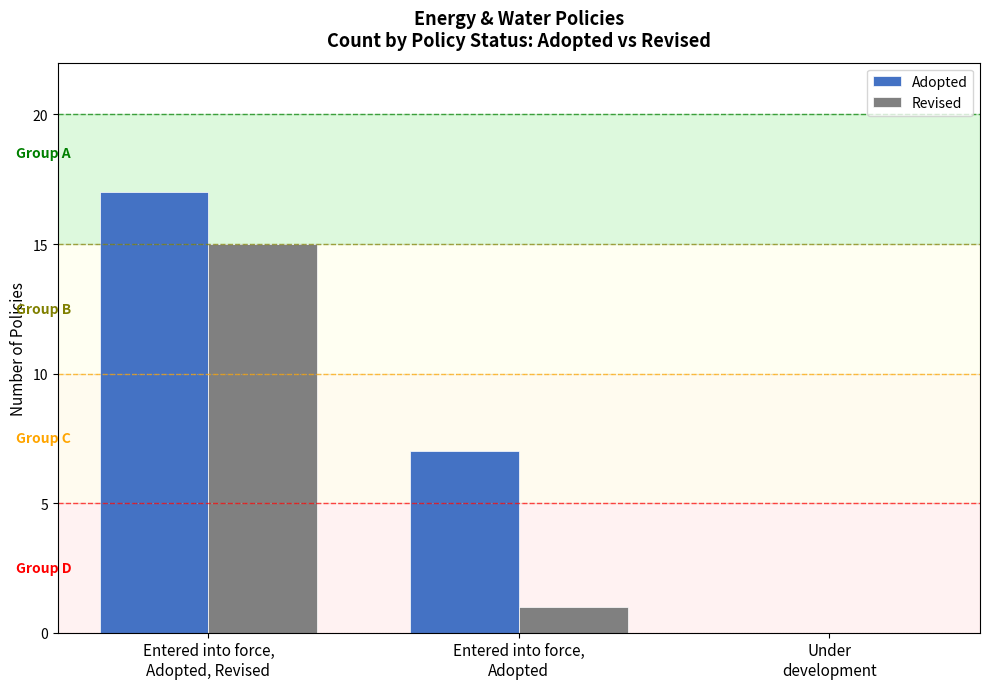

True or false: Revised has a value of 7 at Entered into force,
Adopted, Revised.

False